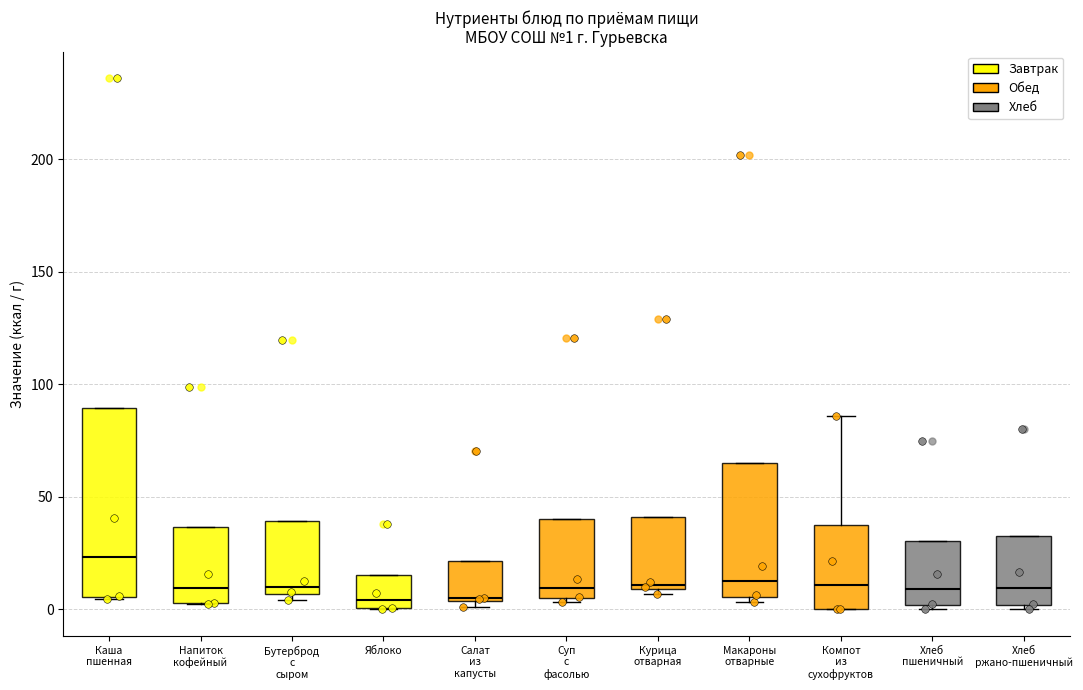

Which box is the tallest, from its lower edge to its upper edge?

Каша пшенная